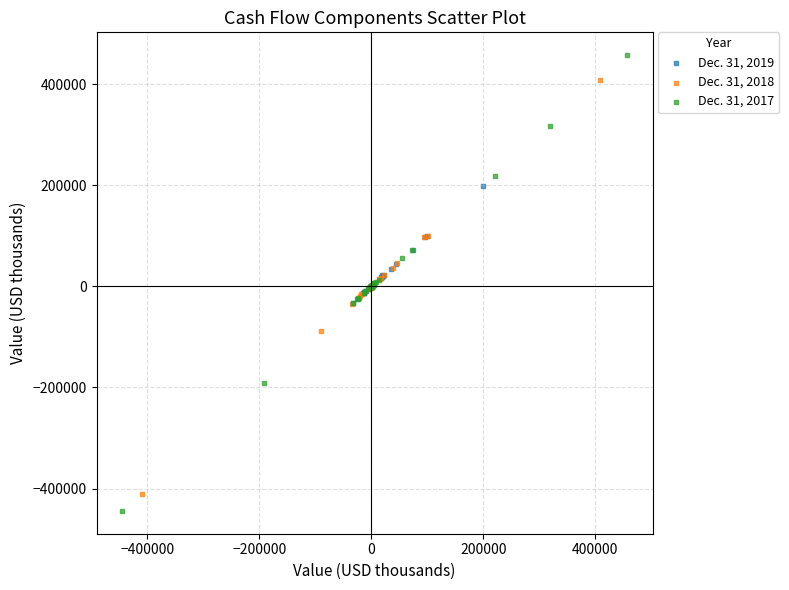

Which series contains the highest Y value?

Dec. 31, 2017